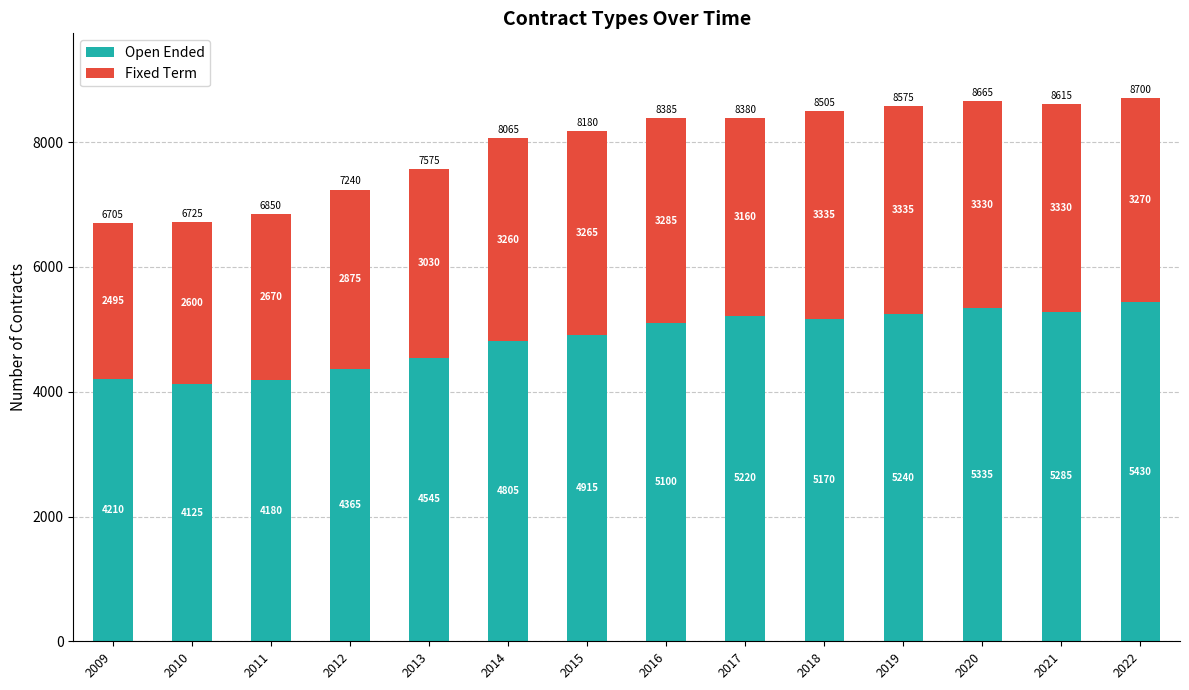

What is the lowest value of the Open Ended series?

4125